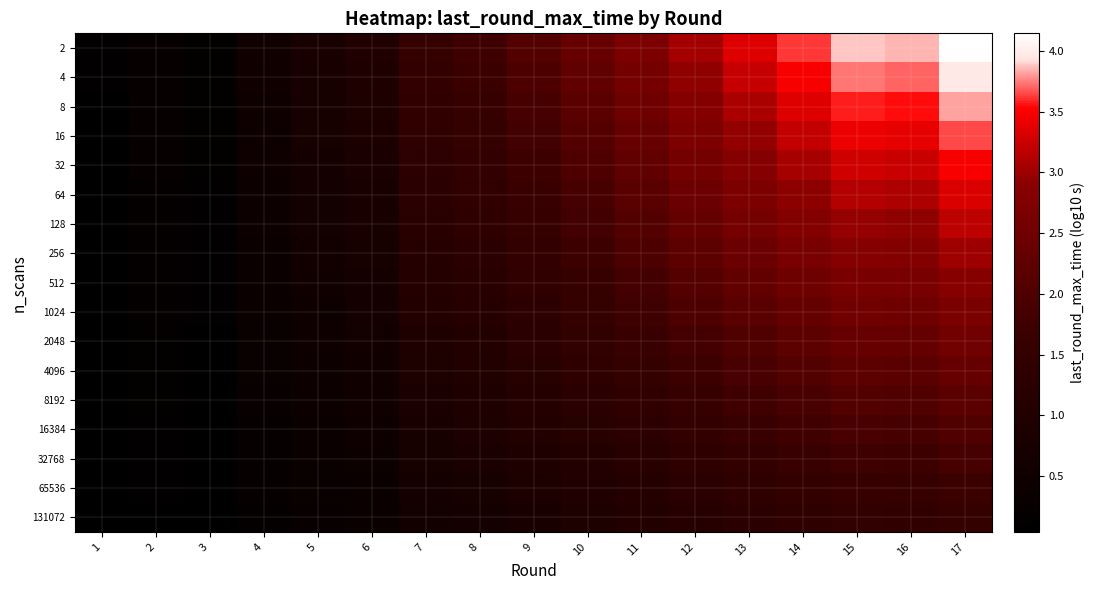

Which category has the highest value across all series?

17